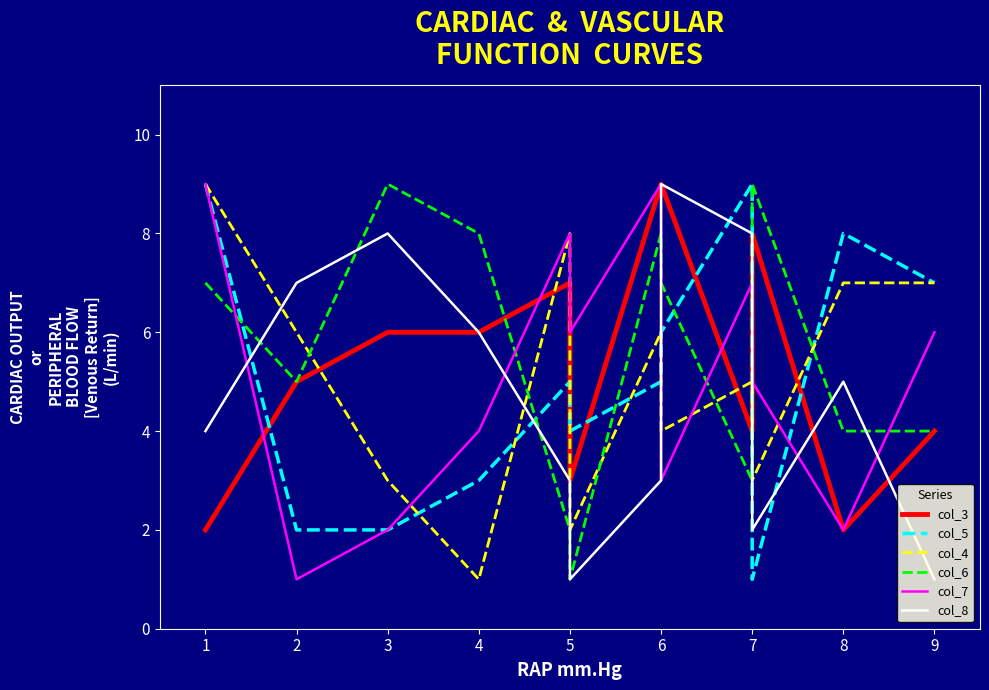

What is the greatest value displayed?

9